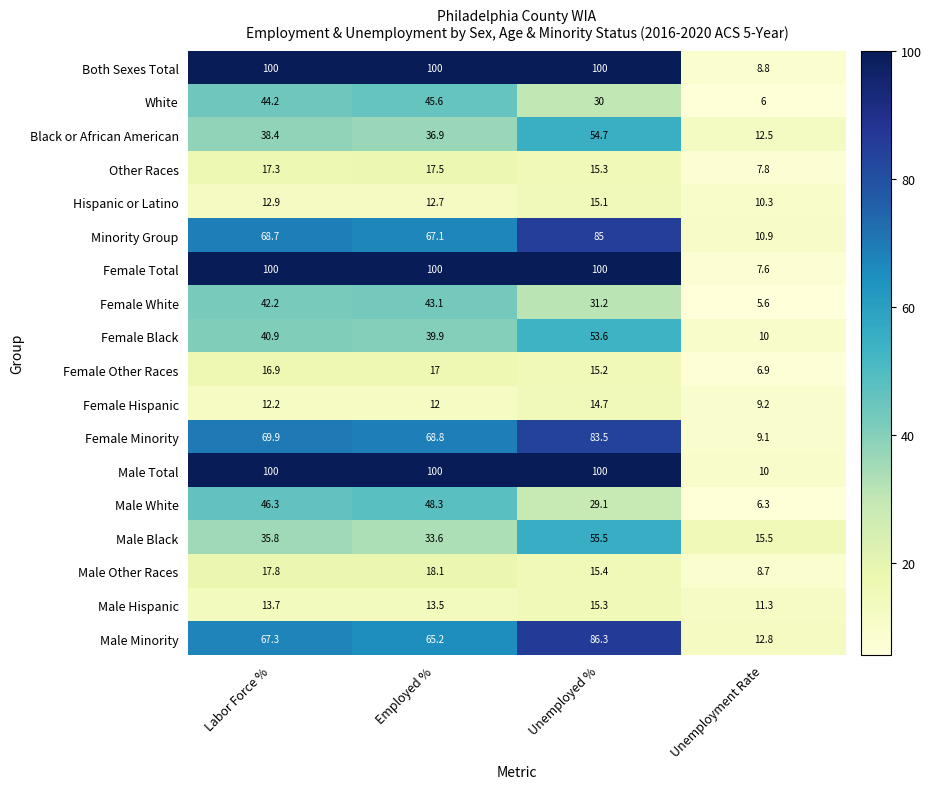

What is the spread (max minus min) of values at Unemployed %?

85.3